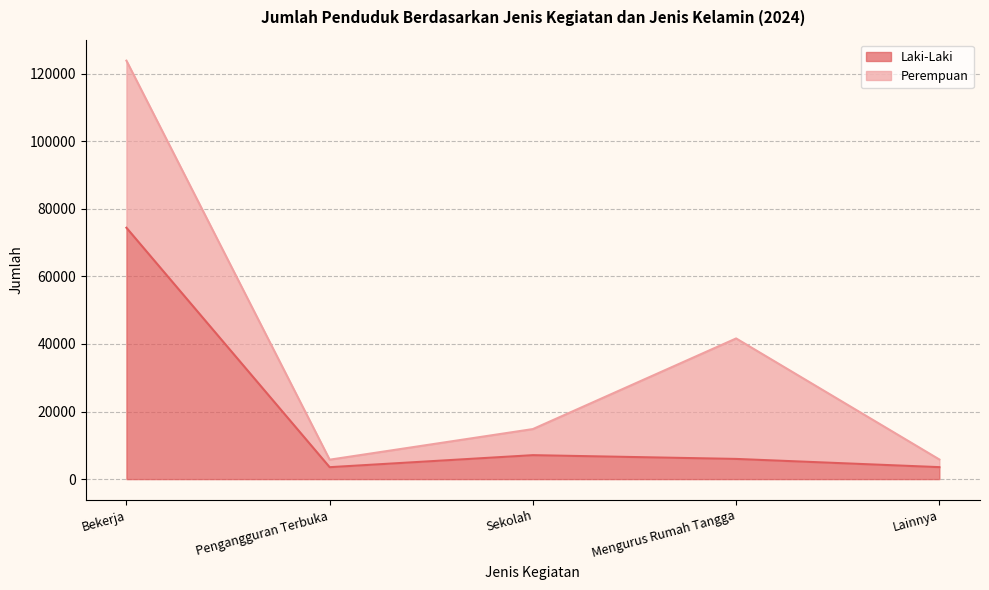

How many points are lower than both their immediate neighbors (excluding endpoints)?

1